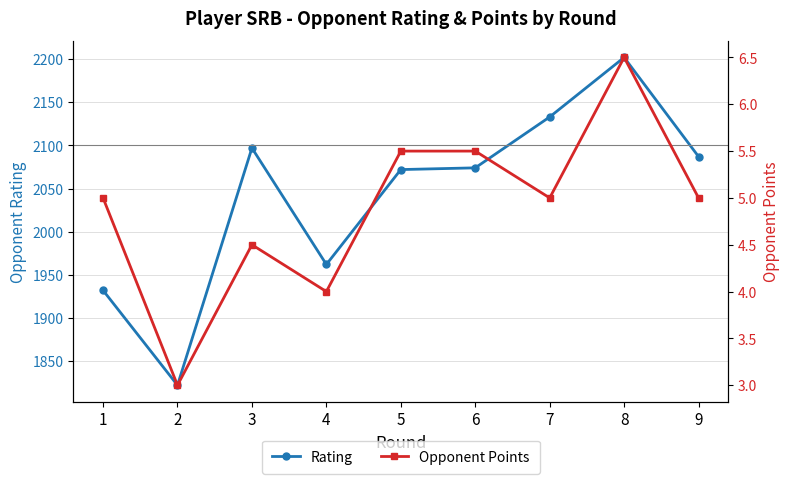

At how many categories does at least one series exceed 2021?

6